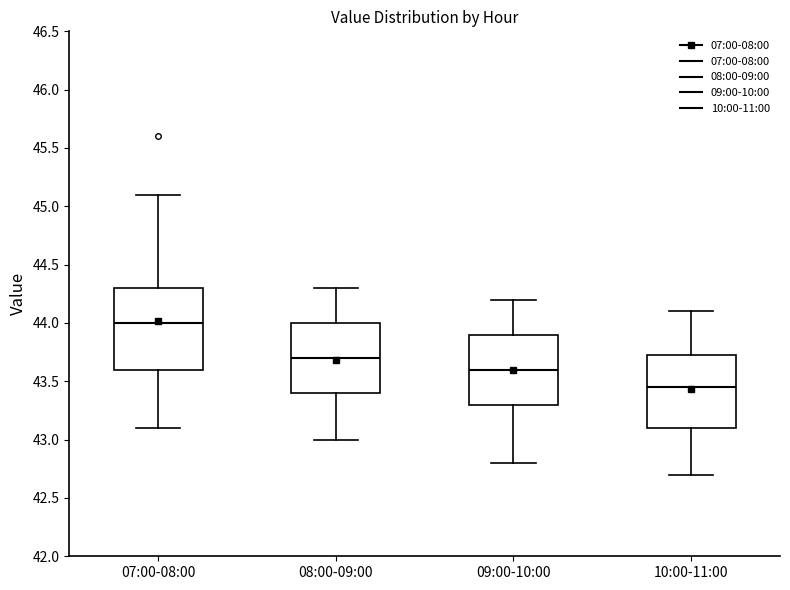

Which box is the tallest, from its lower edge to its upper edge?

07:00-08:00